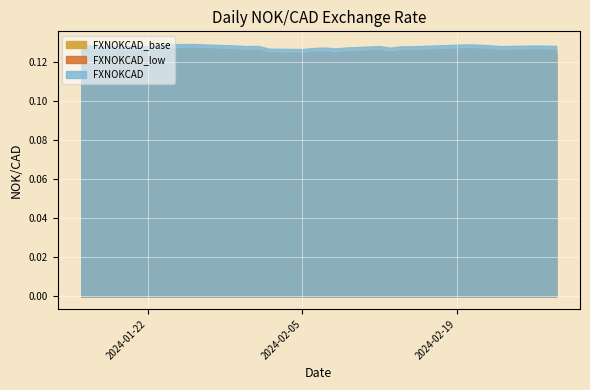

Is it true that FXNOKCAD_base equals 0.1 at 2024-01-22?

True